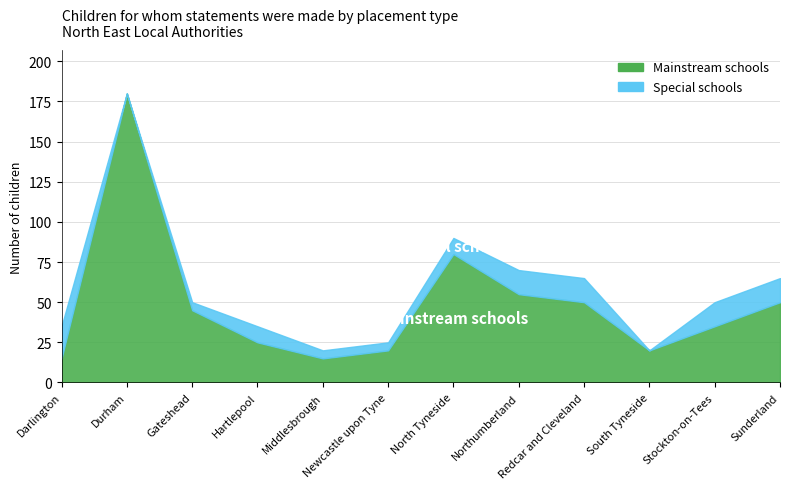

Rank the series at Northumberland from lowest to highest value.

Special schools, Mainstream schools